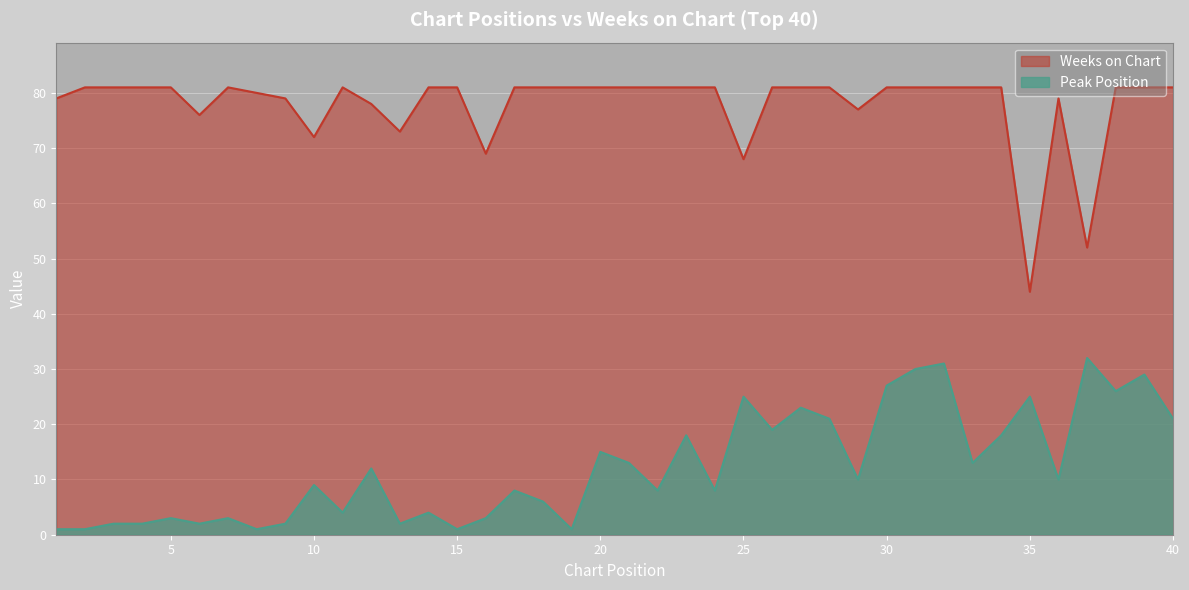

In Weeks on Chart, how many points are higher than both neighbors (excluding endpoints)?

3